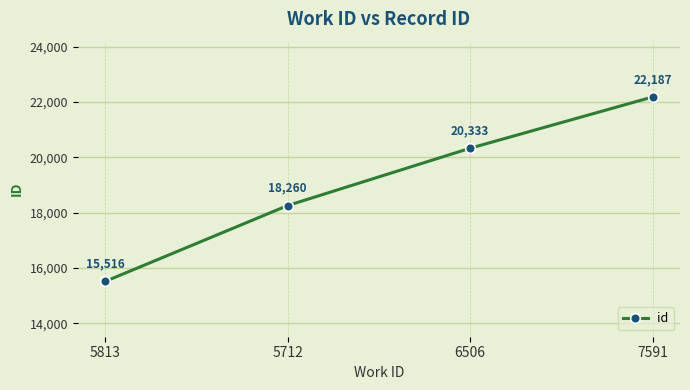

At which label is the value closest to 18851?

5712